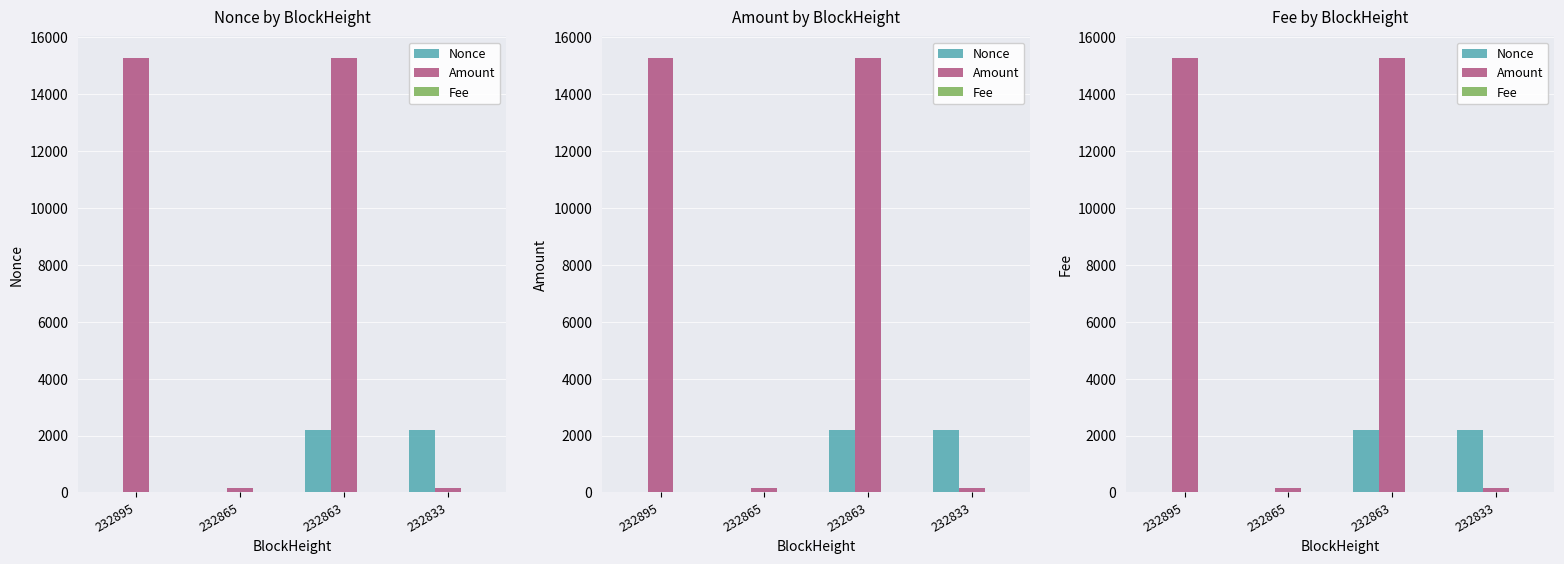

What is the difference between the second highest and second lowest values in the Nonce series?

2185.0